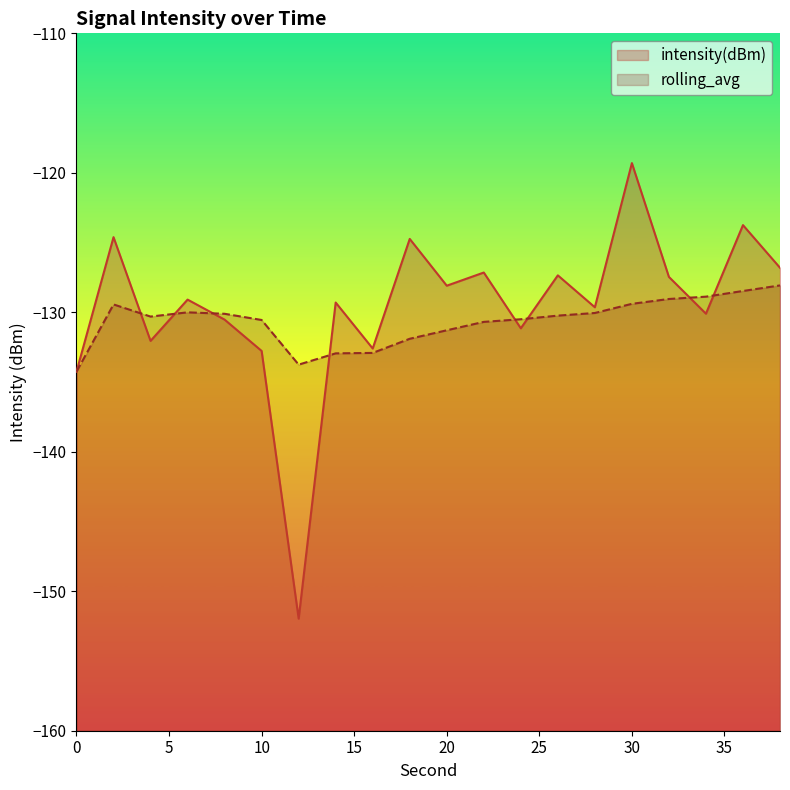

Between 0 and 34, which is larger?

34